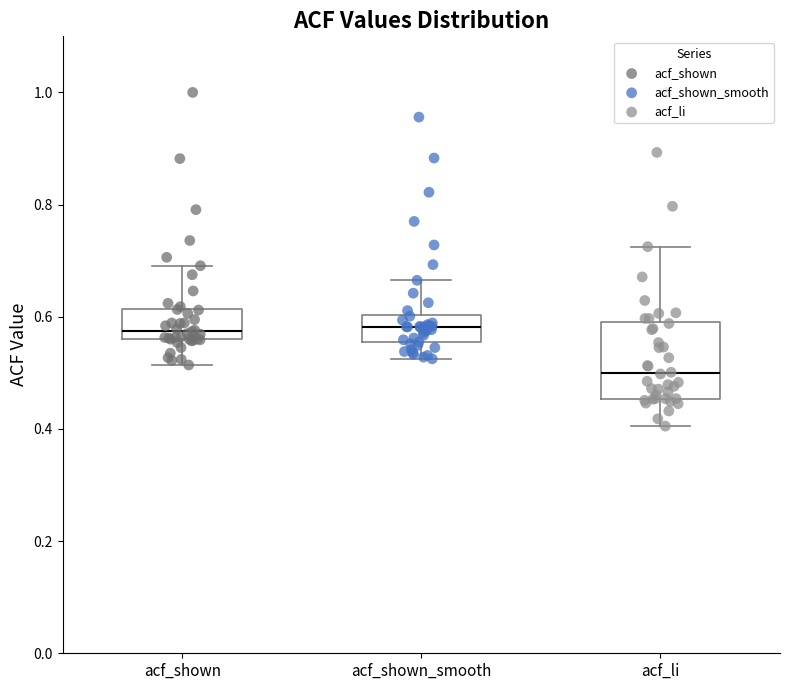

Comparing the boxes themselves (not the whiskers), which one is the tallest?

acf_li